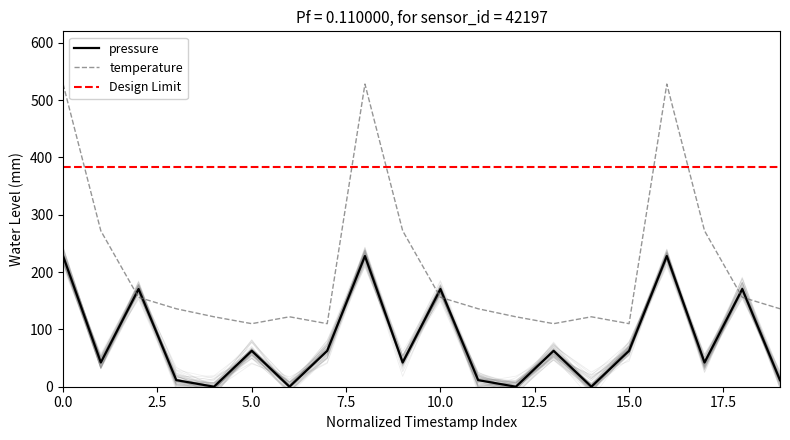

Is it true that pressure equals 42.3 at 17?

True